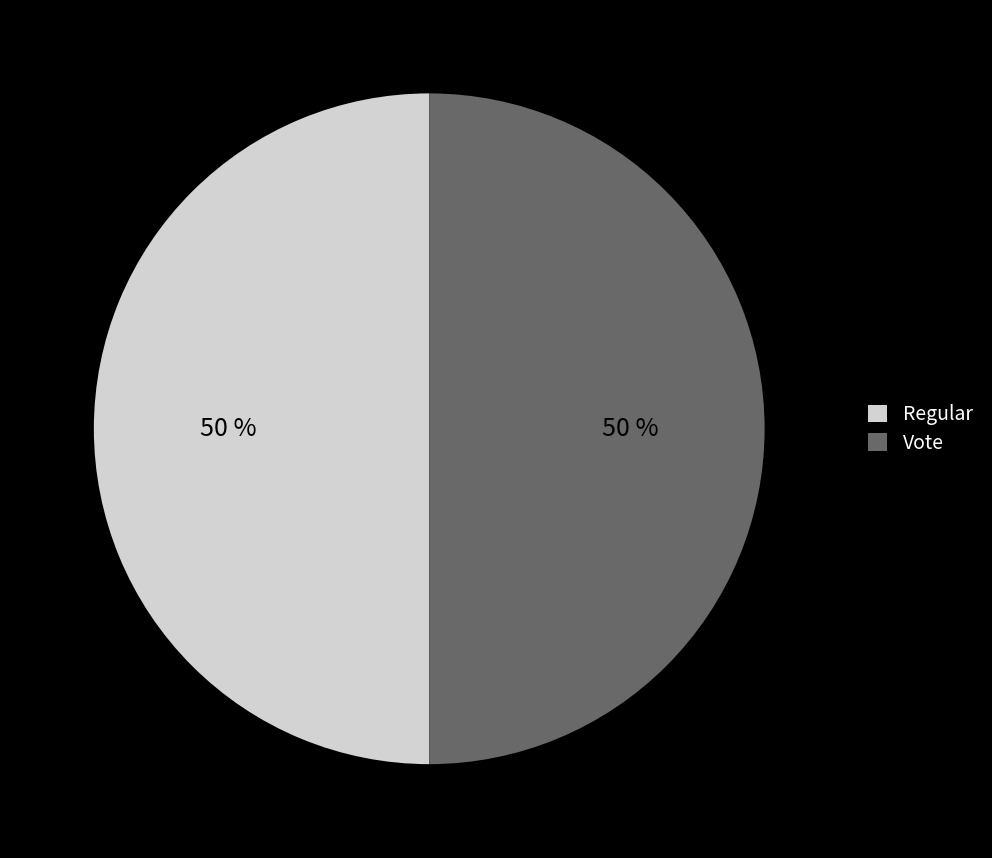

How many slices are in this pie chart?

2